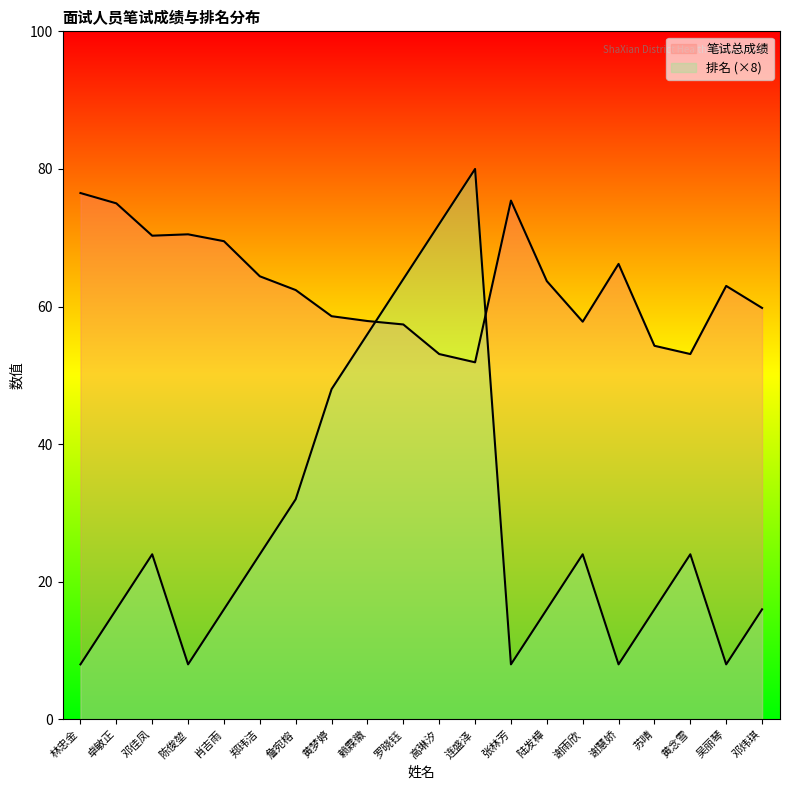

At which label does 排名 reach its peak?

连盛泽